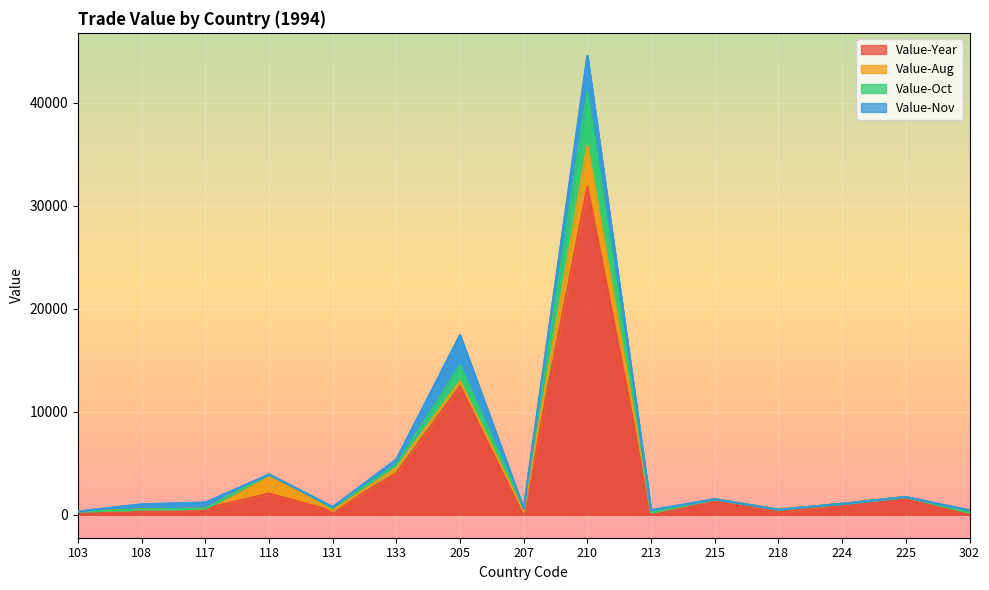

At how many categories does at least one series exceed 8208?

2